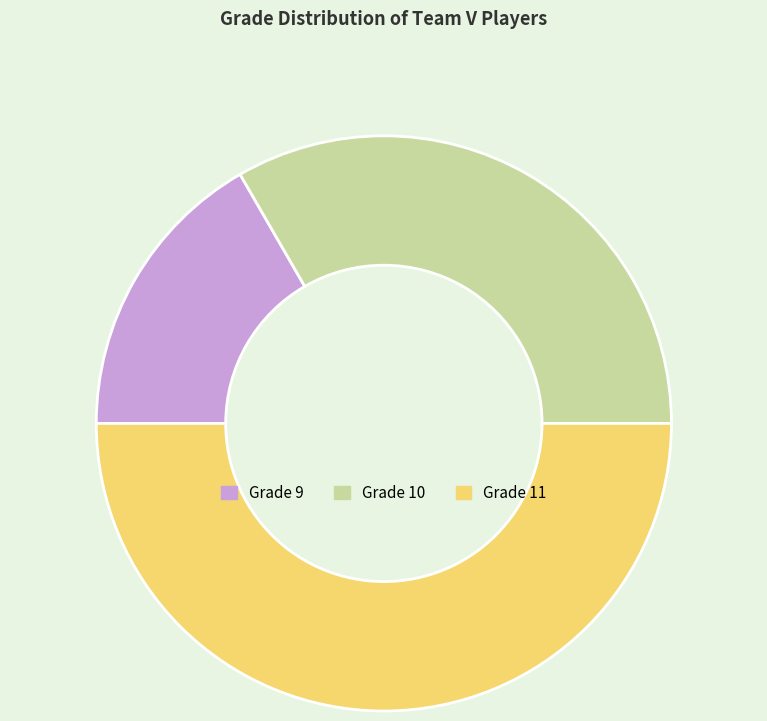

Is the sum of Grade 9 and Grade 11 greater than half?

Yes